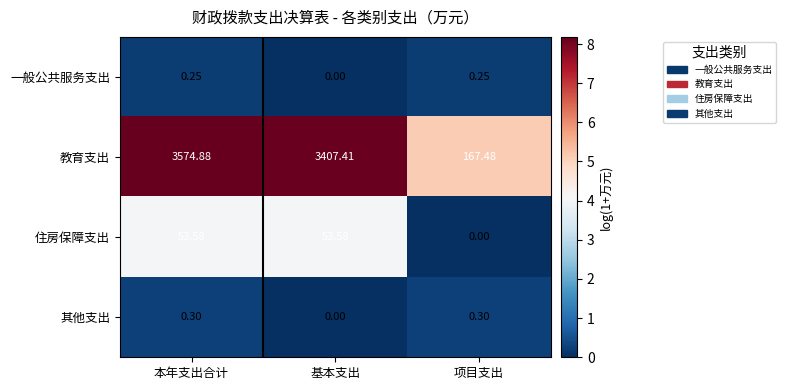

Between 本年支出合计 and 基本支出, which series saw the biggest shift?

教育支出